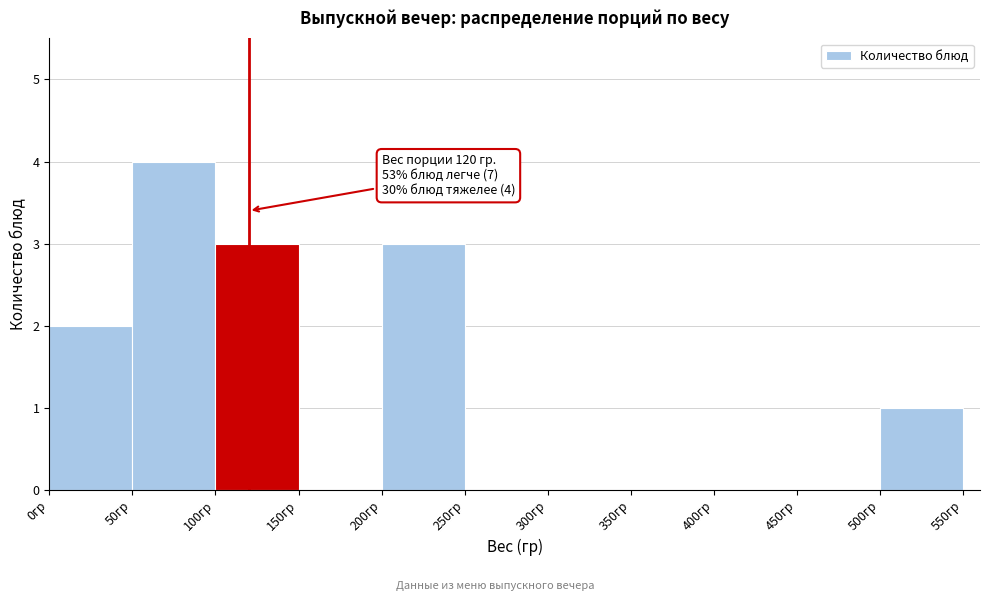

Which range on the x-axis has the tallest bar?

50 to 100